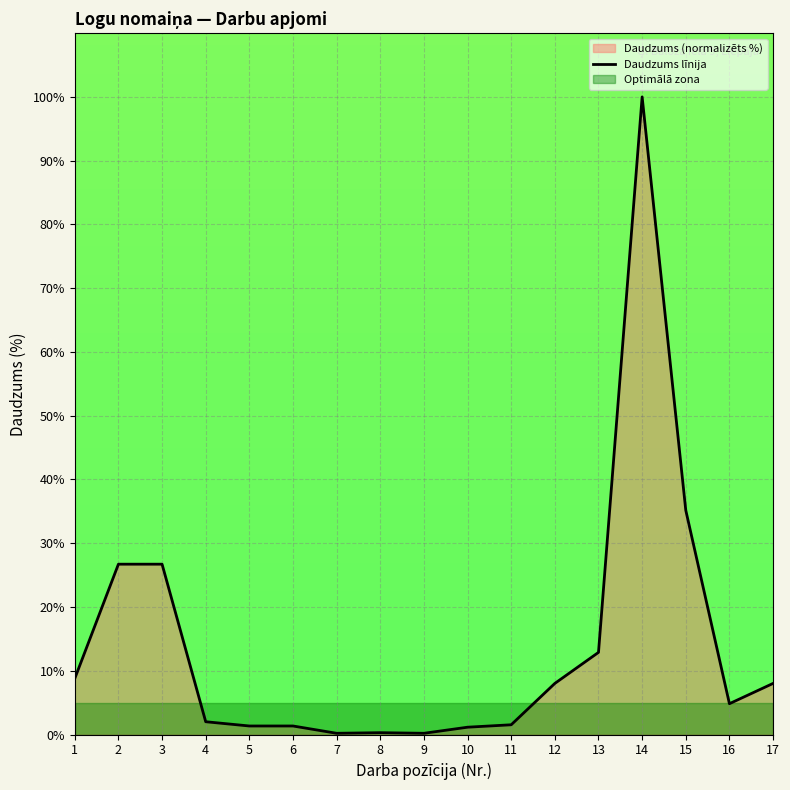

What is the greatest value displayed?

100.0